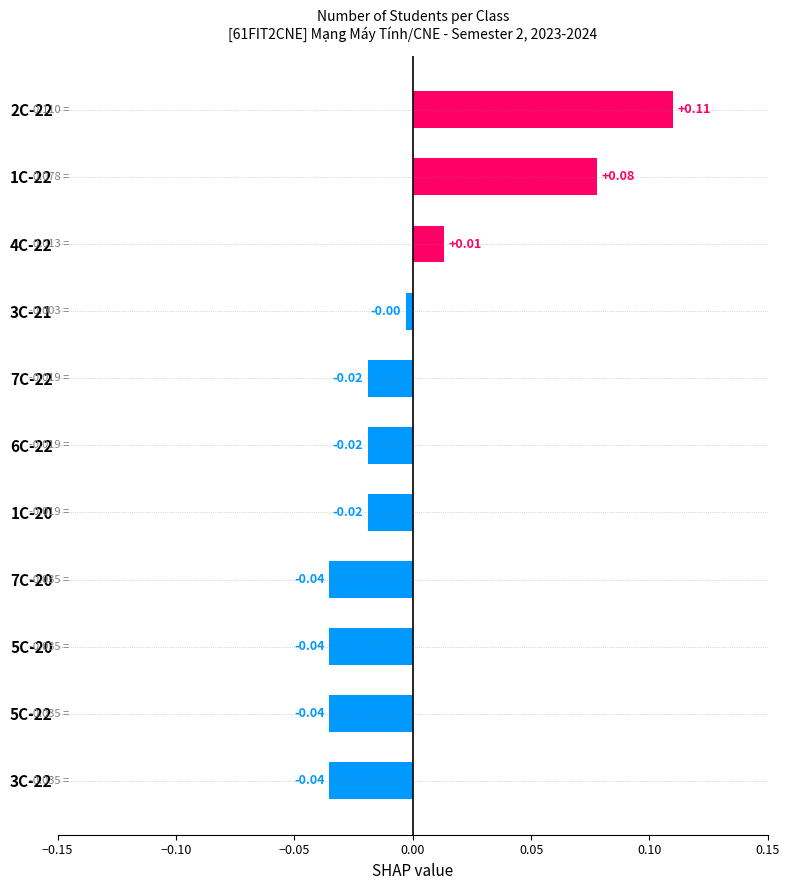

Between 1C-20 and 1C-22, which is larger?

1C-22